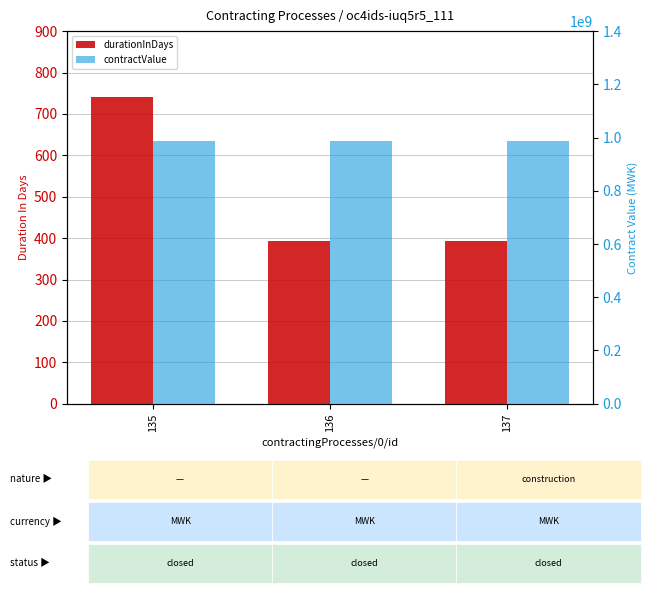

What is the maximum value for contractValue?

987025706.9